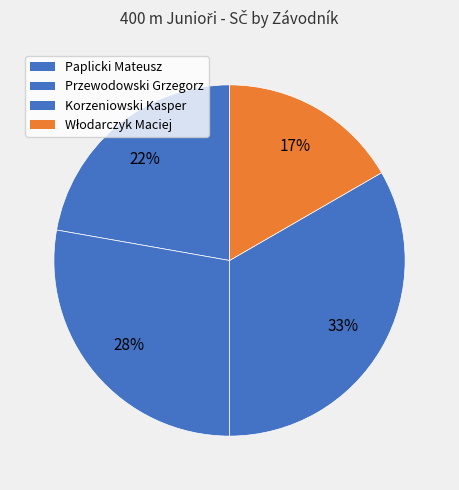

To the nearest percent, what is the combined percentage of Włodarczyk Maciej and Paplicki Mateusz?

39%